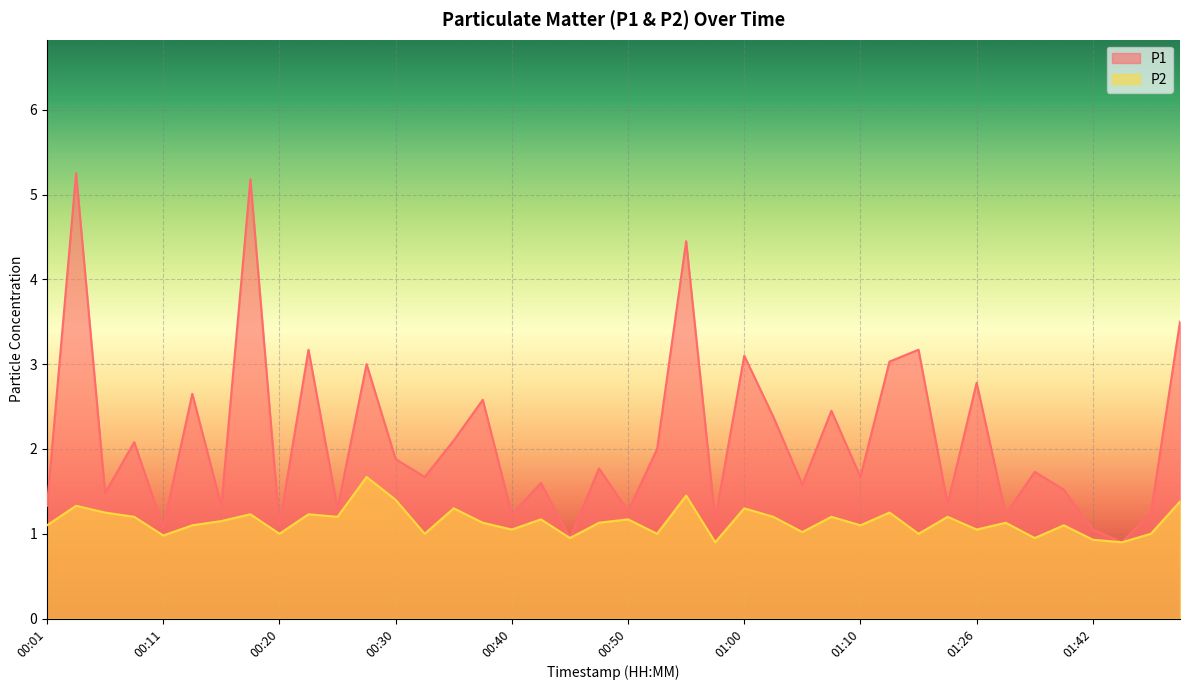

True or false: P2 has a value of 1.2 at 00:43.

True